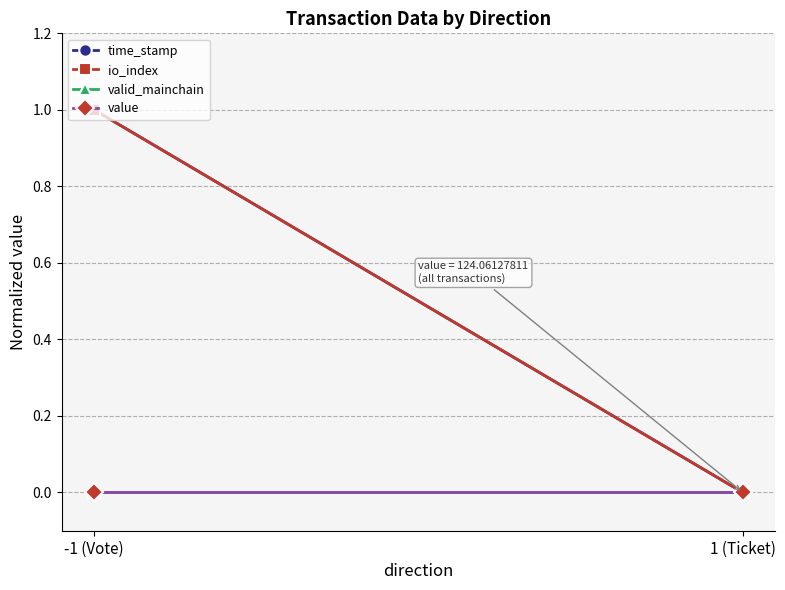

Reading left to right, list all the values displayed in this chart.

time_stamp: 1	0
io_index: 1	0
valid_mainchain: 0	0
value: 0	0